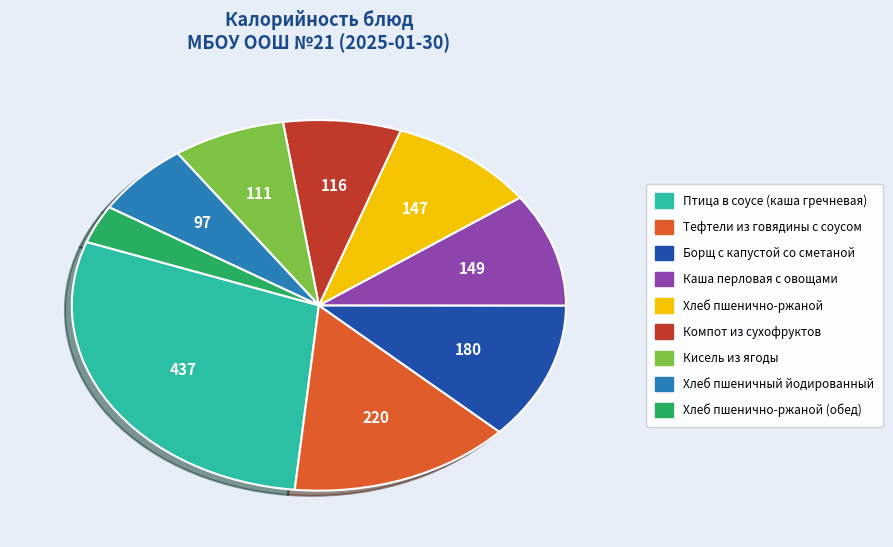

Does any single category account for the majority?

No